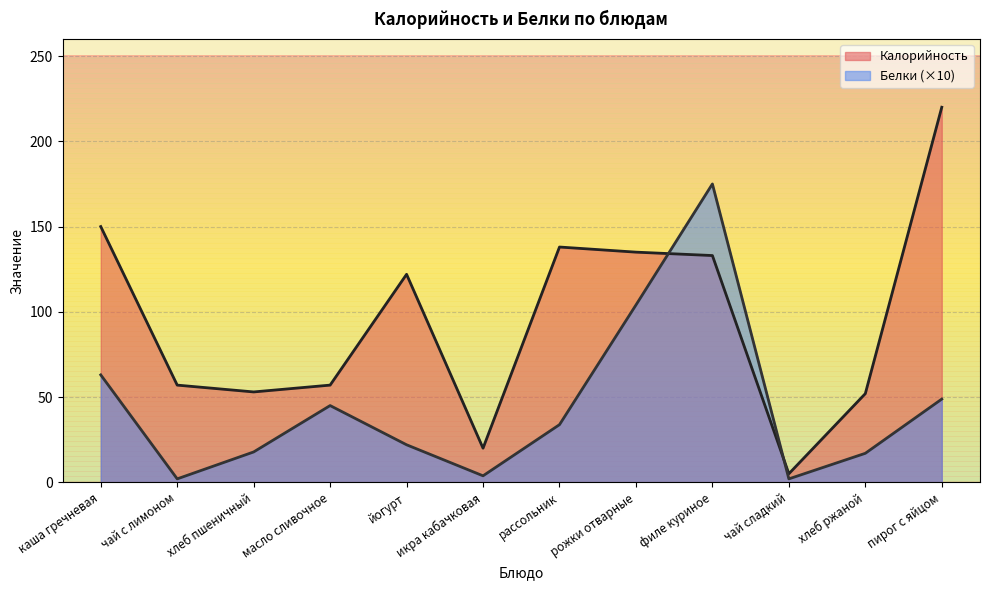

Where is the first local minimum for Белки?

чай с лимоном